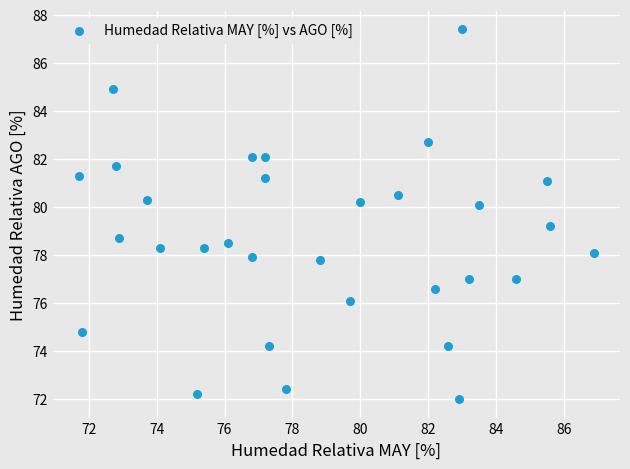

What is the range of X values (max minus min)?

15.2